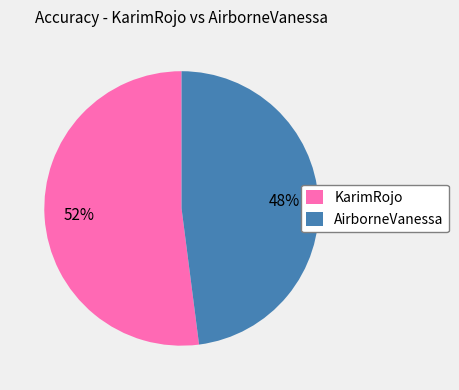

To the nearest percent, what is the difference between the largest and smallest slice percentages?

4%